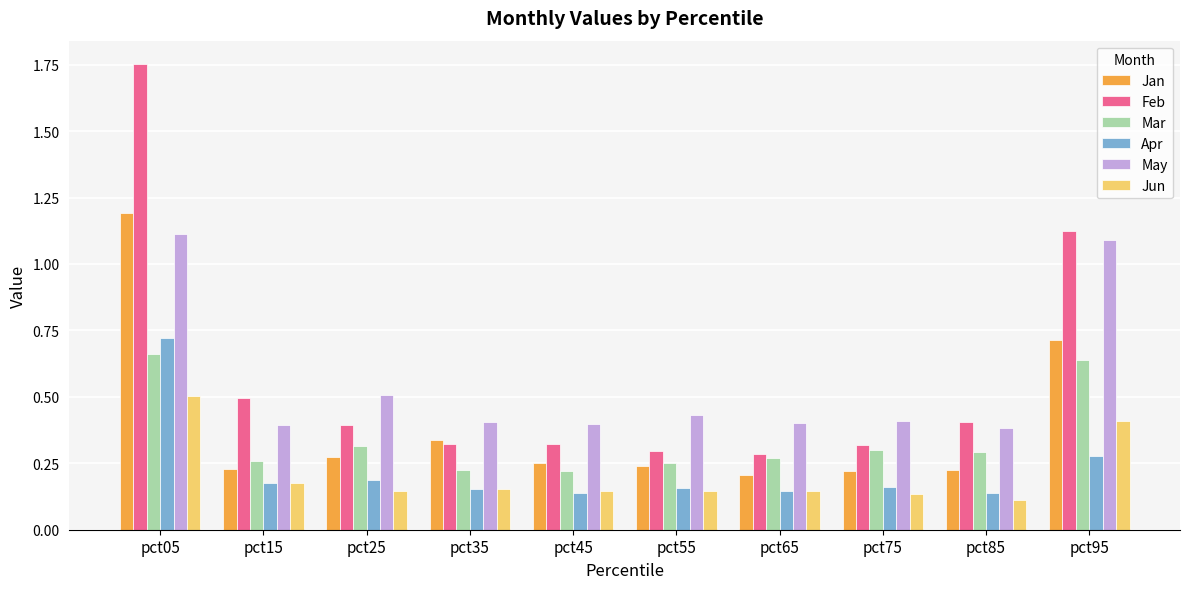

Which category has the highest value in the Jun series?

pct05